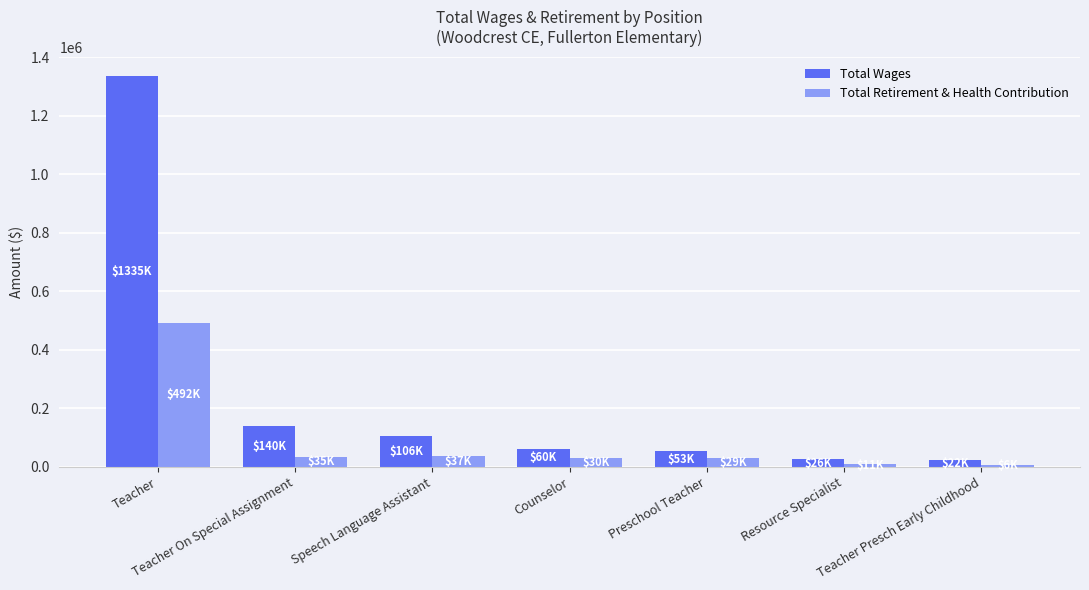

What is the average value of the Total Wages series?

249287